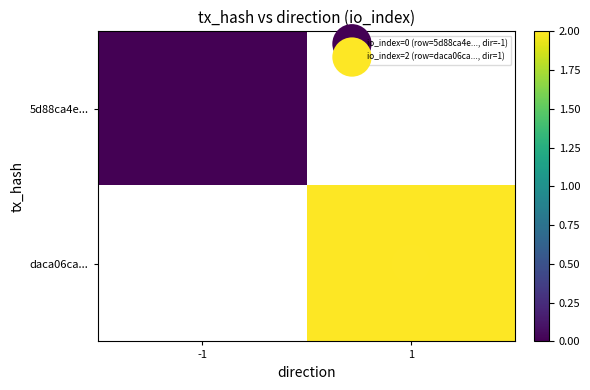

Which series has the widest spread of values?

5d88ca4e...